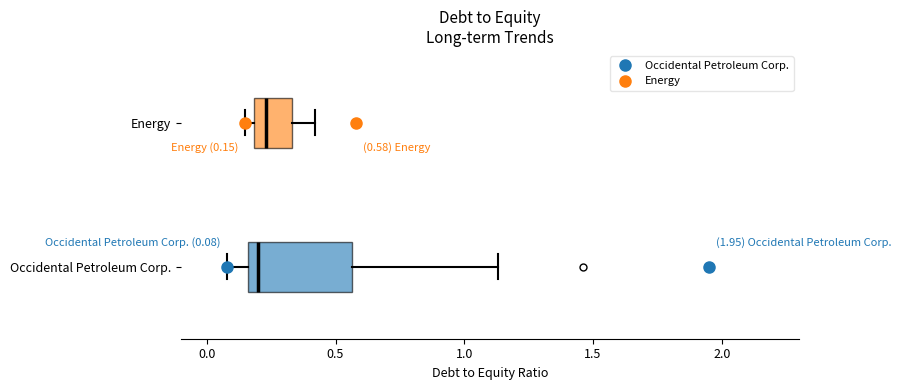

Comparing the boxes themselves (not the whiskers), which one is the widest?

Occidental Petroleum Corp.